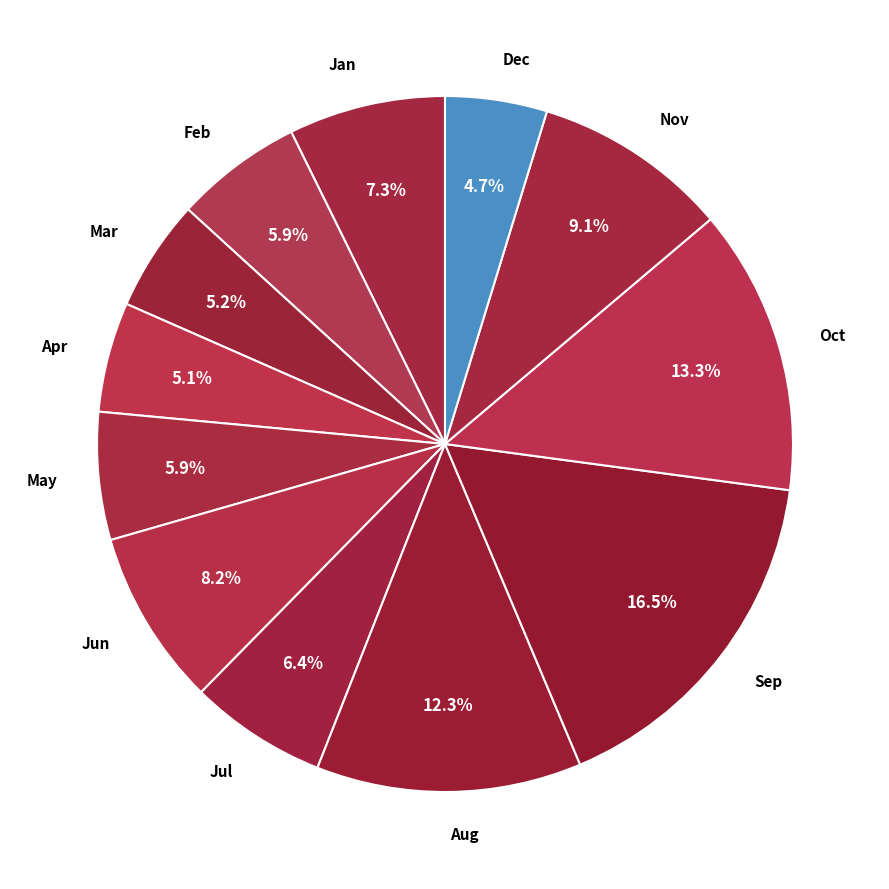

Combined, do Jan and Mar account for over 50%?

No